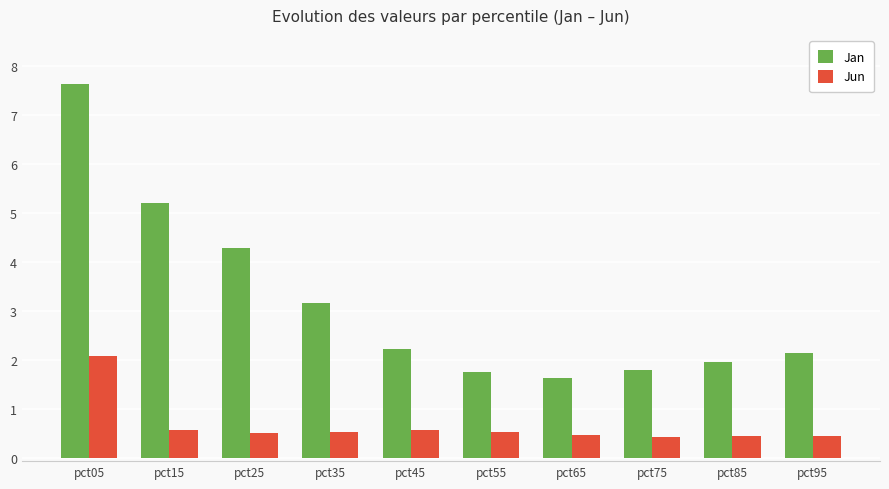

Between pct25 and pct55, which series saw the biggest shift?

Jan